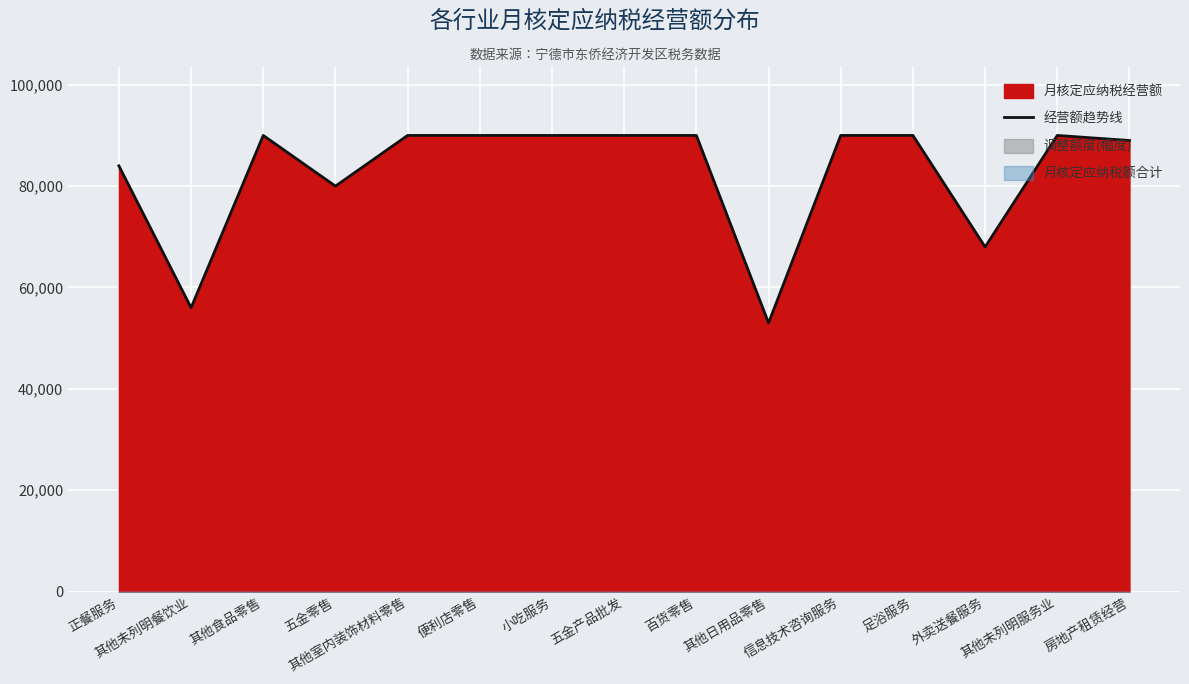

What position from the left is 其他未列明服务业?

14